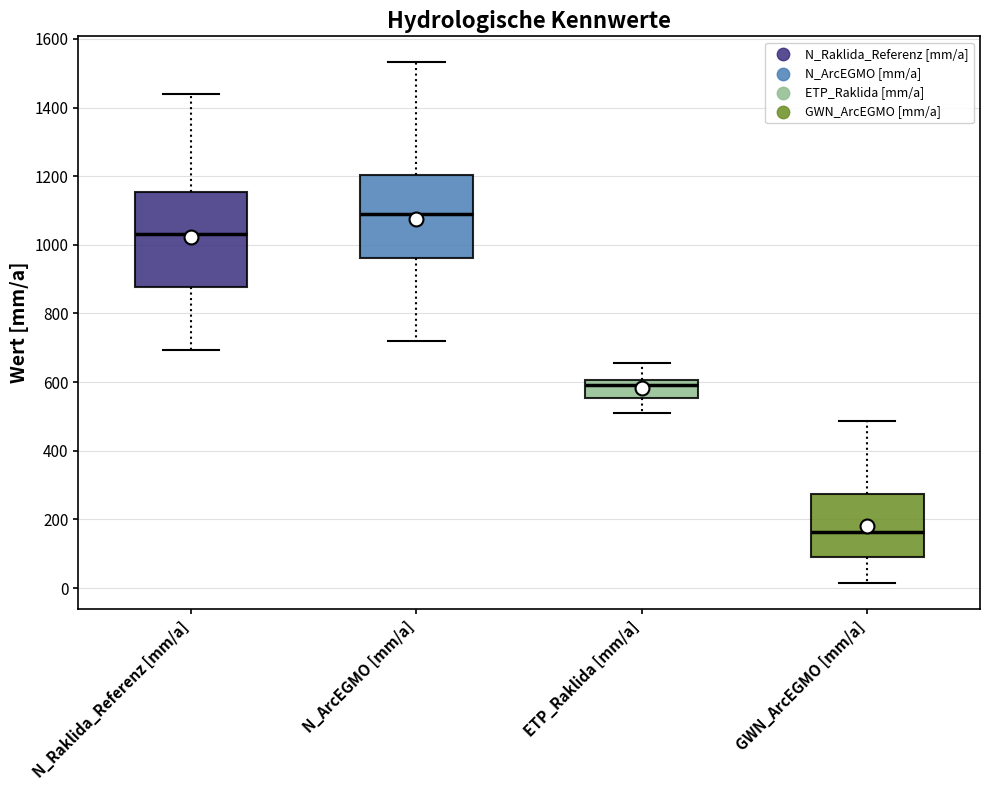

Which box has the highest median line?

N_ArcEGMO [mm/a]